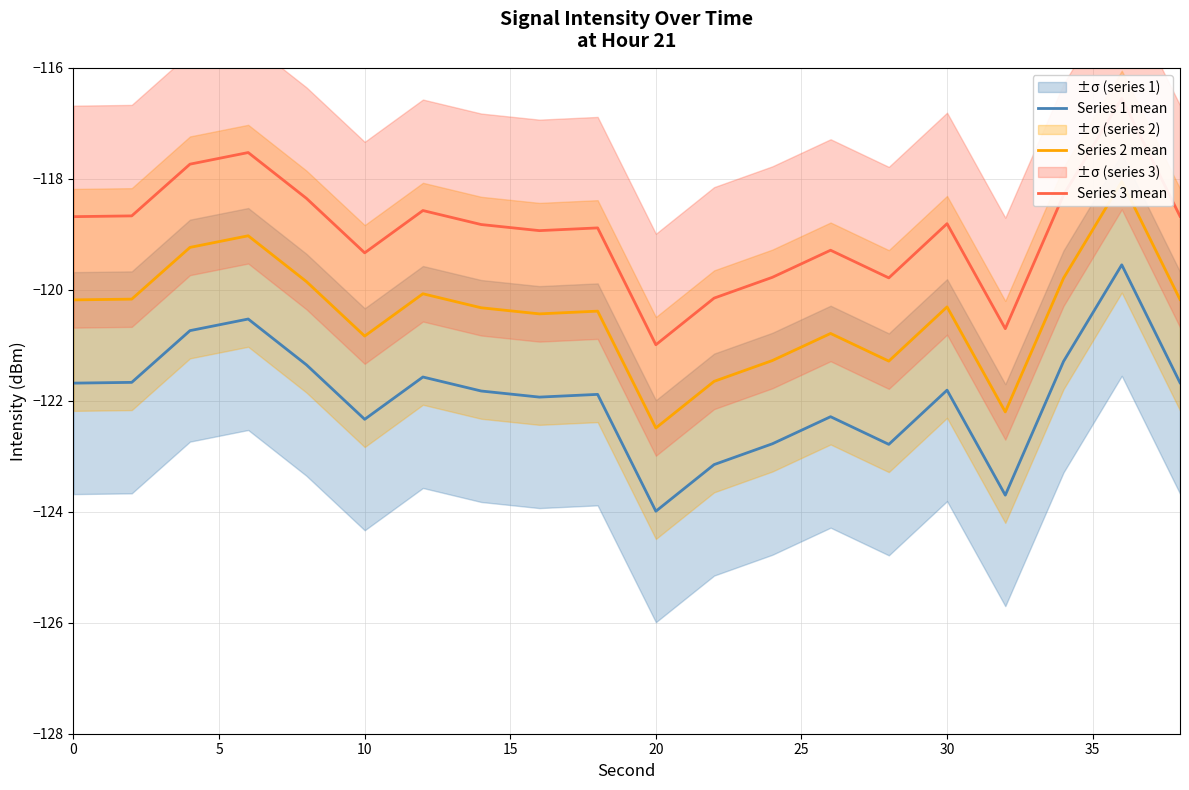

What is the minimum value for Series 2 mean?

-122.5